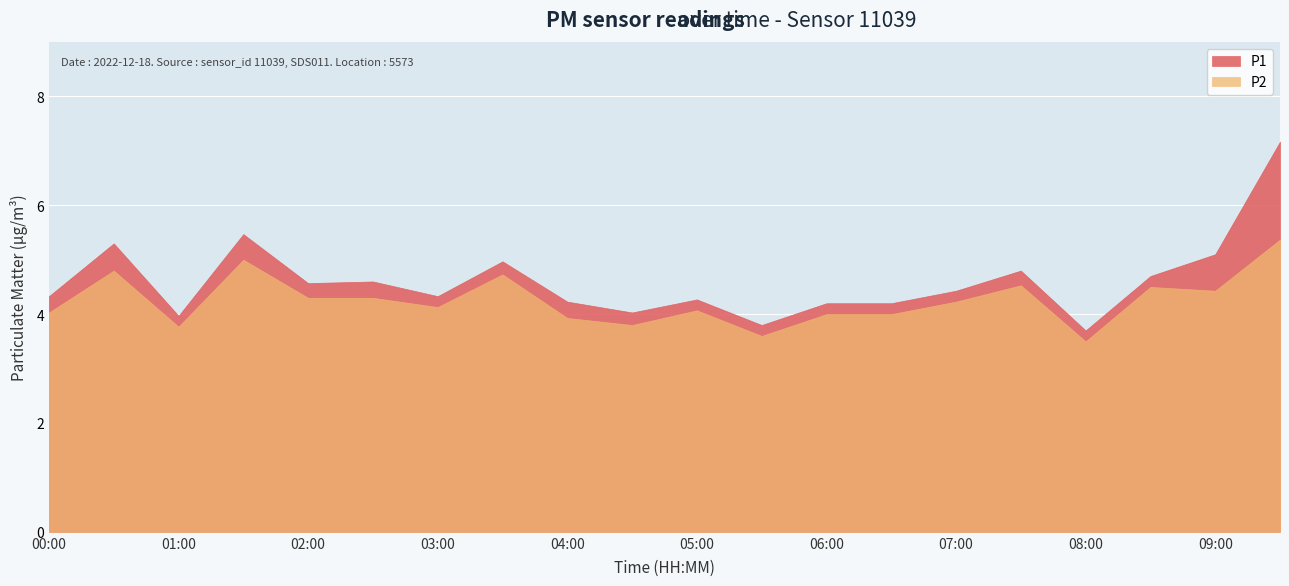

True or false: P1 and P2 cross at least once.

False